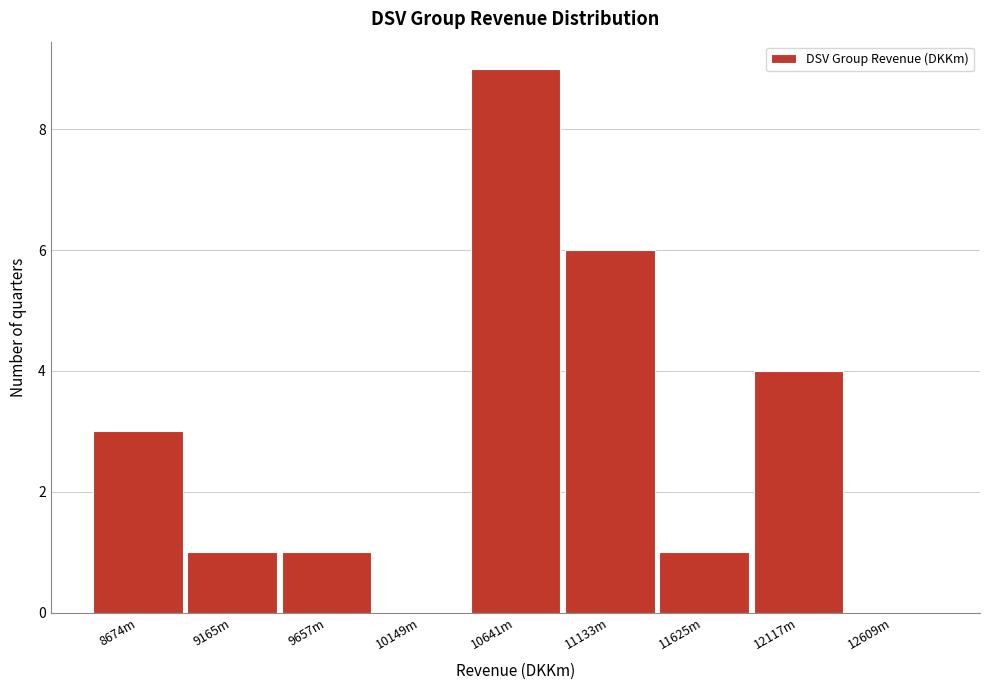

Reading left to right, what are all the values shown in this chart?

8674m=3	9165m=1	9657m=1	10149m=0	10641m=9	11133m=6	11625m=1	12117m=4	12609m=0